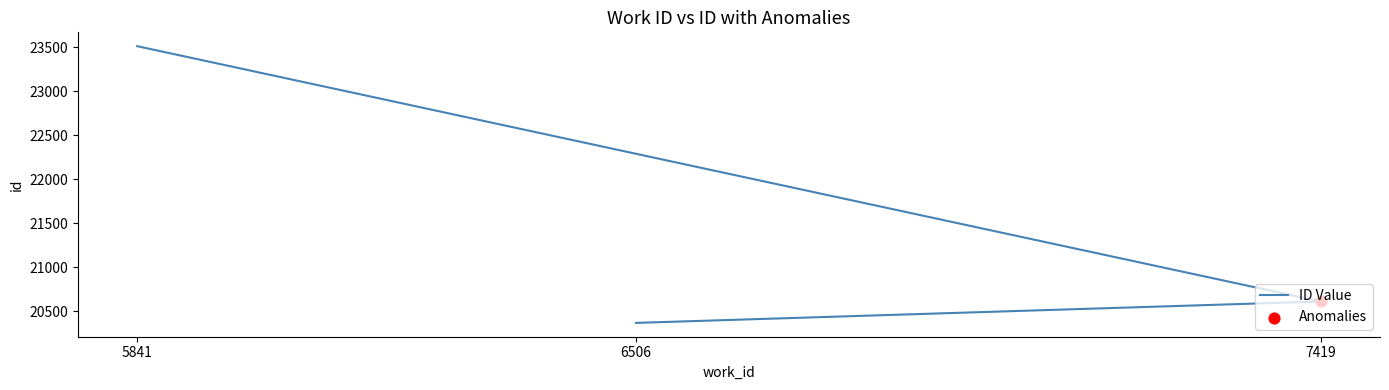

What is the change in value from 7419 to 5841?

+2901